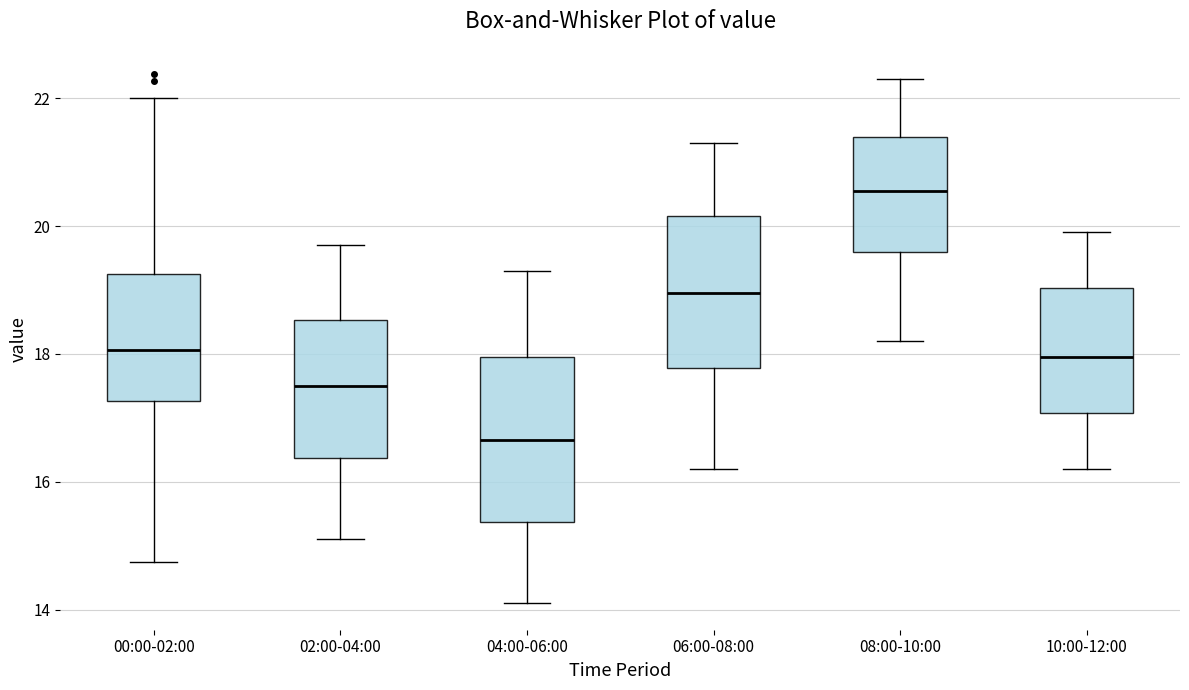

Which box has the lowest median line?

04:00-06:00